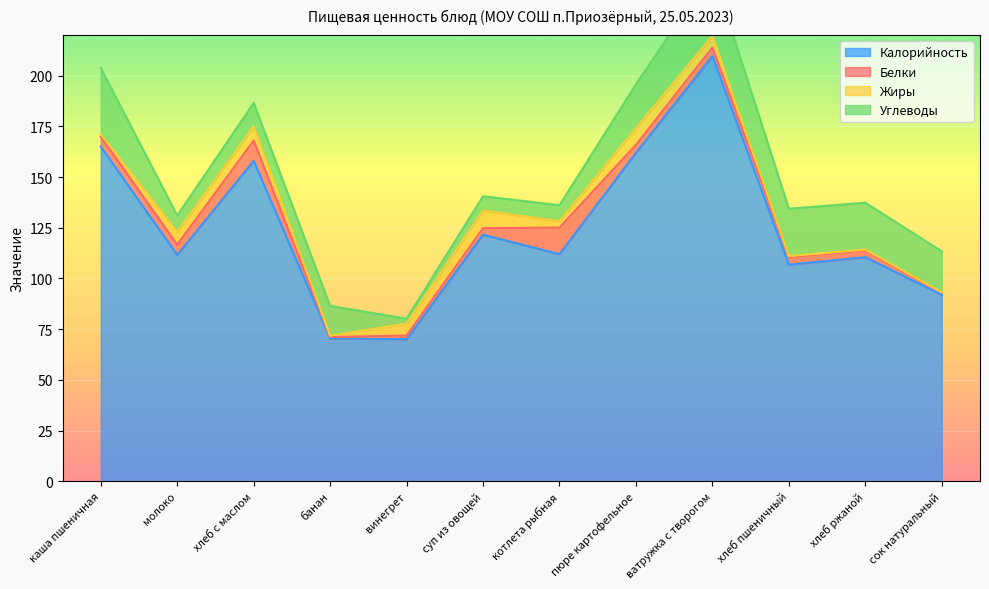

At which category is the sum across all series the highest?

ватружка с творогом